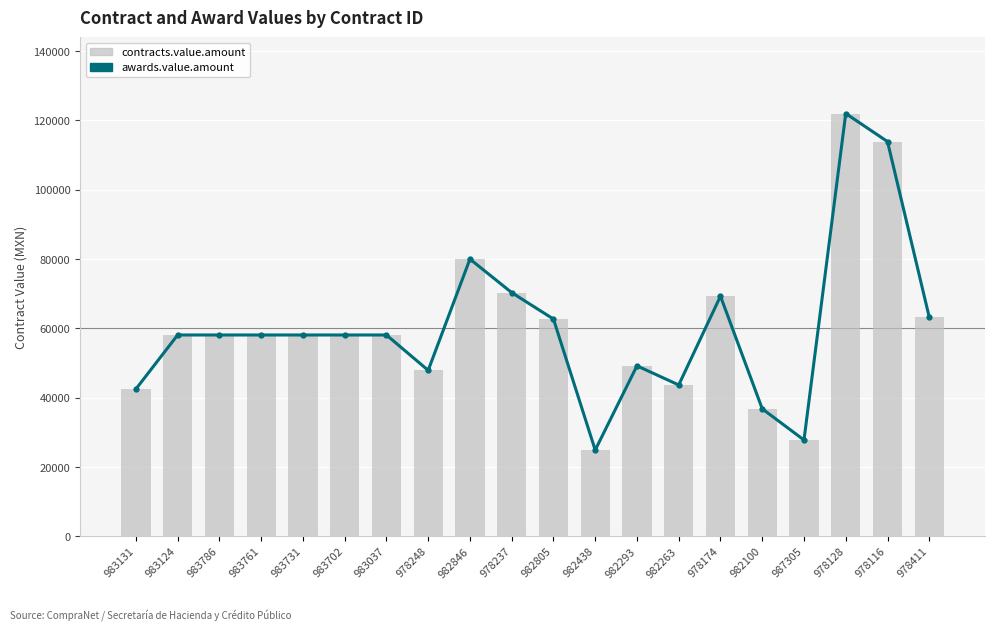

The contracts.value.amount series shows 24900 at 982438. True or false?

True